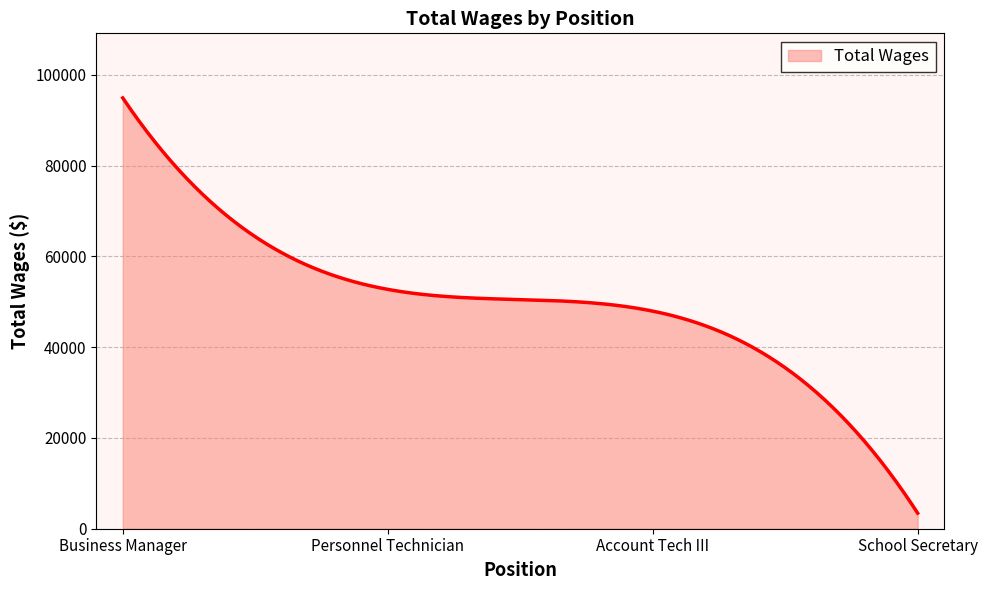

What is the difference between the maximum and minimum values?

91469.0